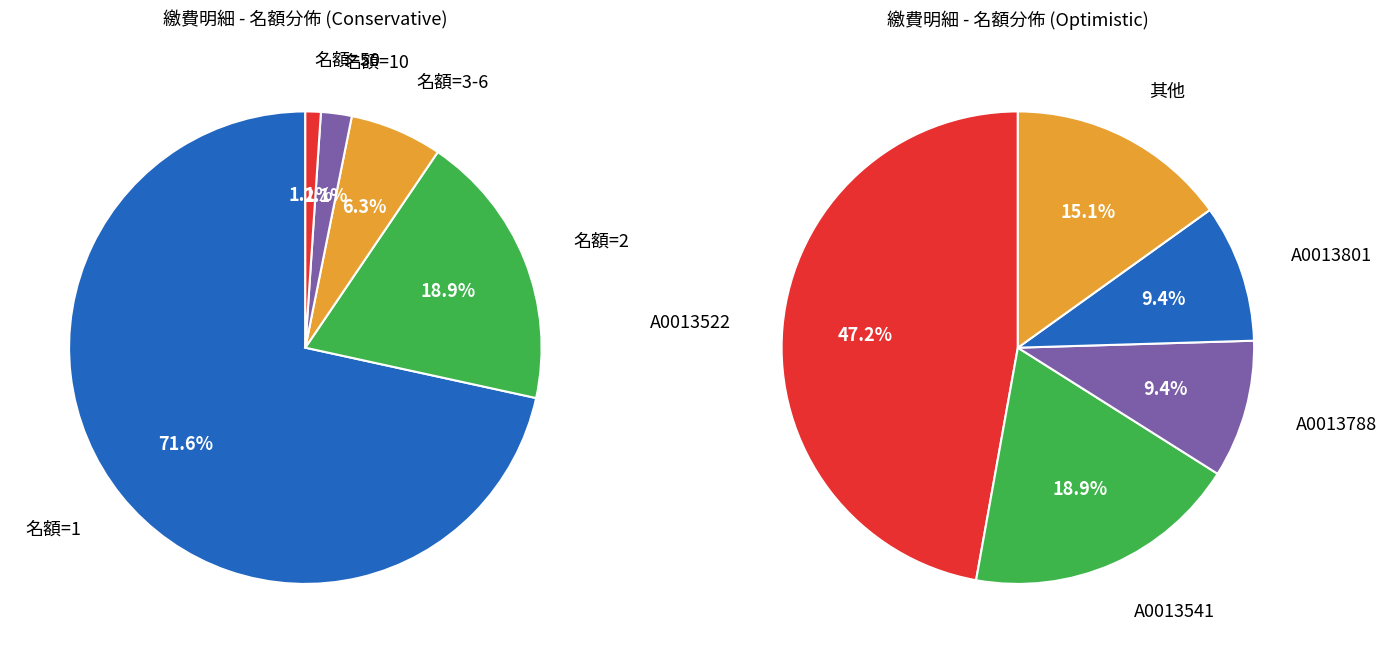

Which series has the widest spread of values?

名額 2